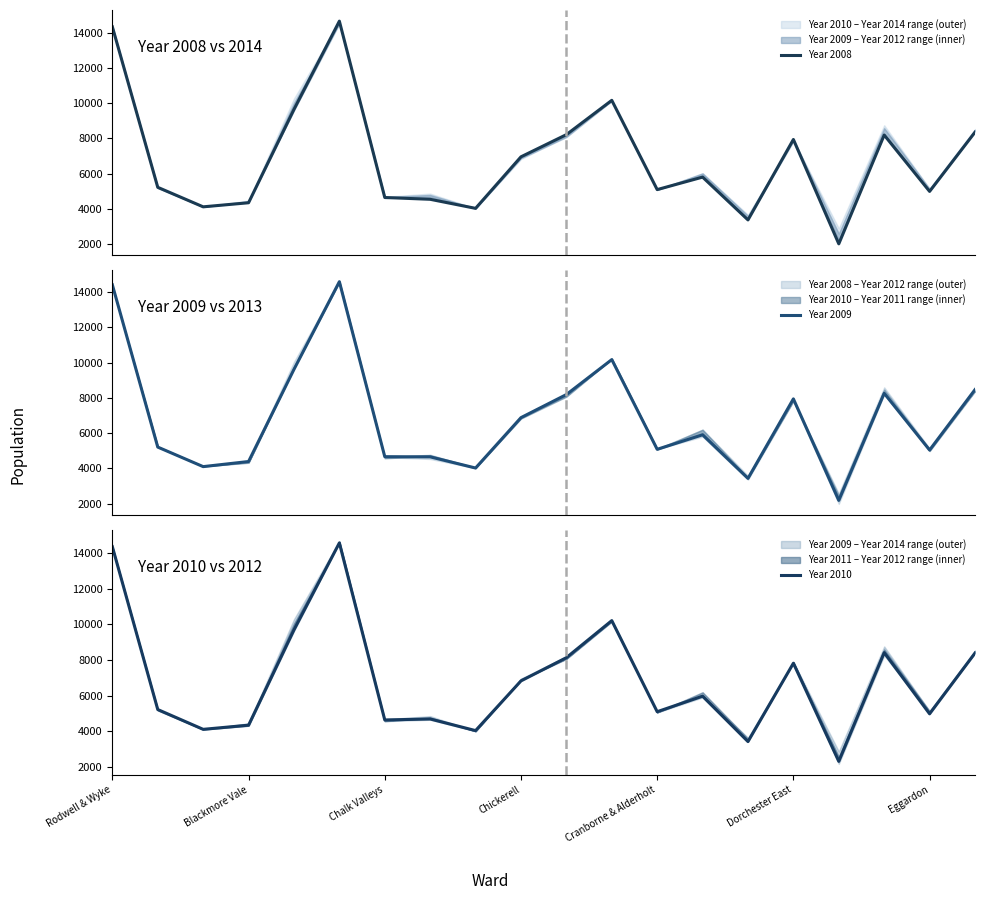

Which category has the lowest value across all series?

16